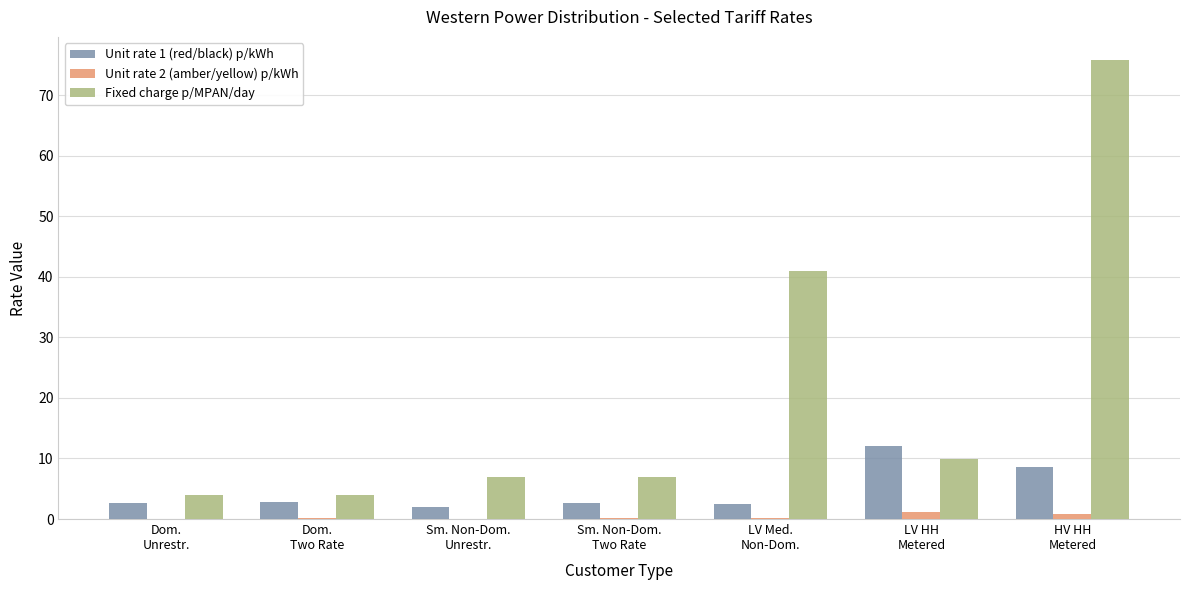

At which label does Fixed charge p/MPAN/day first exceed 6?

Sm. Non-Dom.
Unrestr.